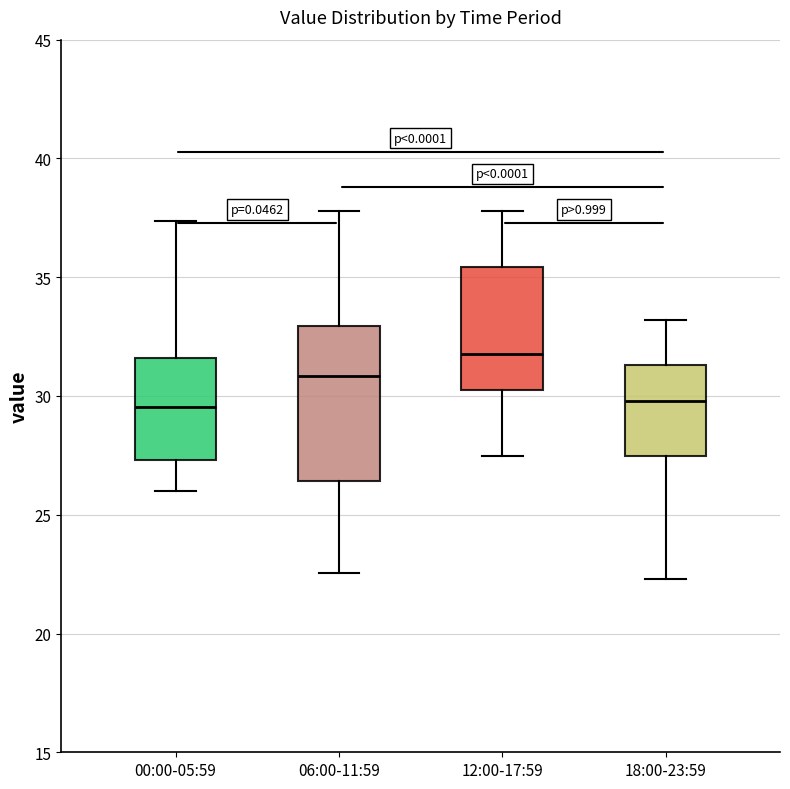

Reading left to right, read every box against the y-axis: the position of its median line, the range the box covers, and the ends of its whiskers. The values are not printed on the chart, so give them approximately, as read against the axis.

00:00-05:59: median 29.5, box 27.5 to 31.5, whiskers 26.0 to 37.5
06:00-11:59: median 31.0, box 26.5 to 33.0, whiskers 22.5 to 38.0
12:00-17:59: median 32.0, box 30.0 to 35.5, whiskers 27.5 to 38.0
18:00-23:59: median 30.0, box 27.5 to 31.5, whiskers 22.5 to 33.0